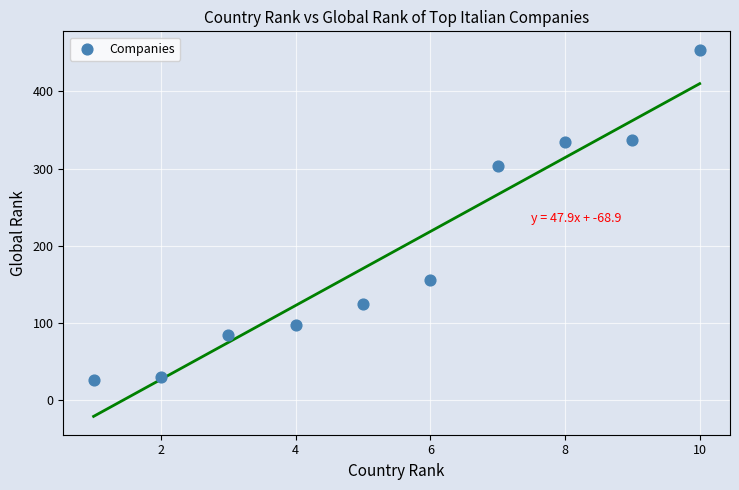

What Y value in the scatter plot is closest to 240?

303